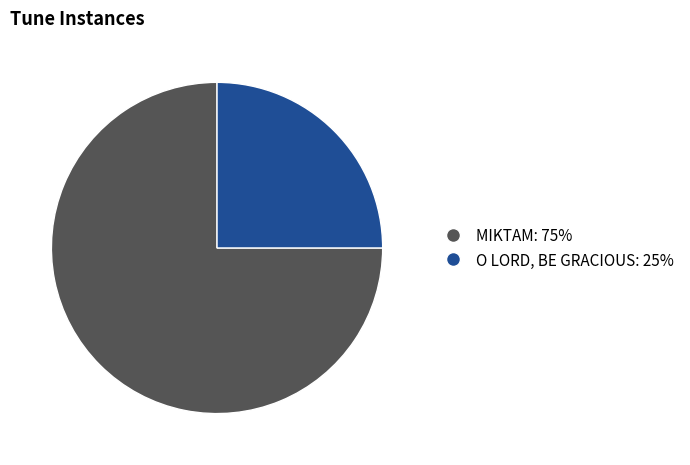

Which slice is the smallest?

O LORD, BE GRACIOUS